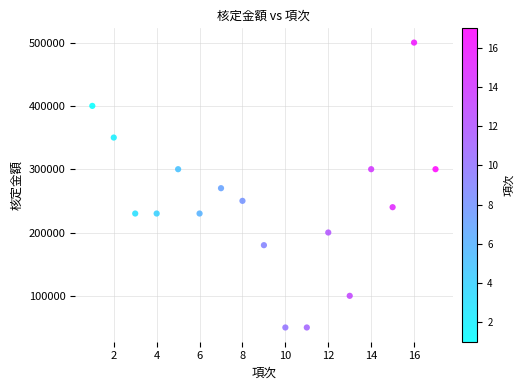

What Y value in the scatter plot is closest to 275000?

270000